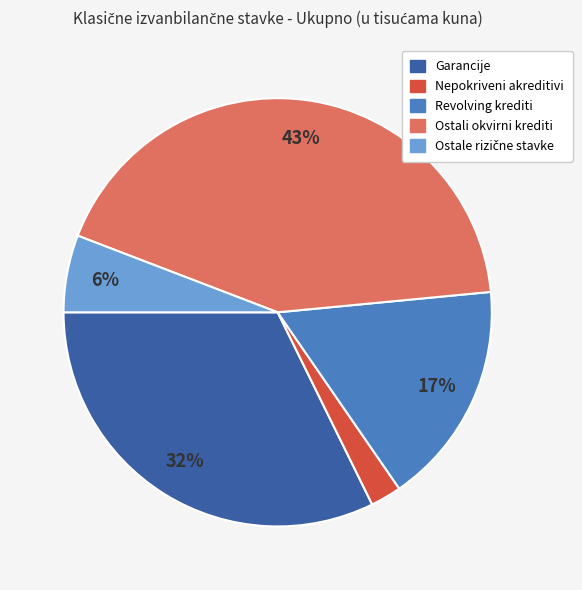

Is it true that Ostali okvirni krediti is 29% of the pie?

False